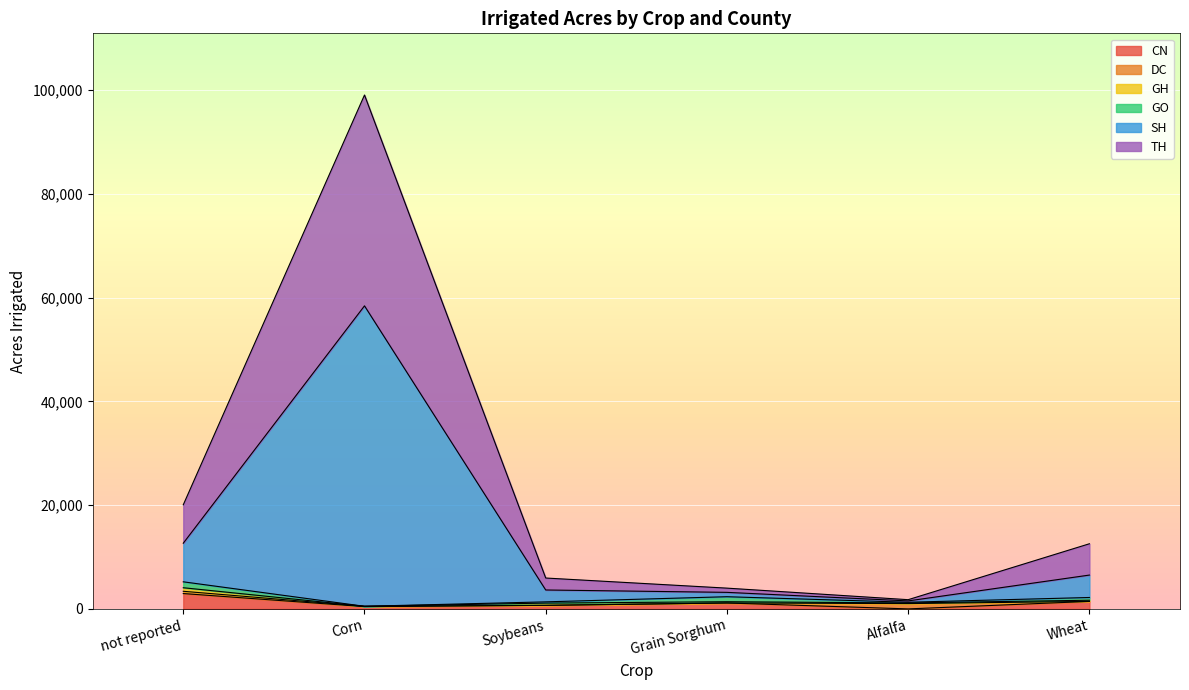

What is the difference between the highest and lowest values at not reported?

17111